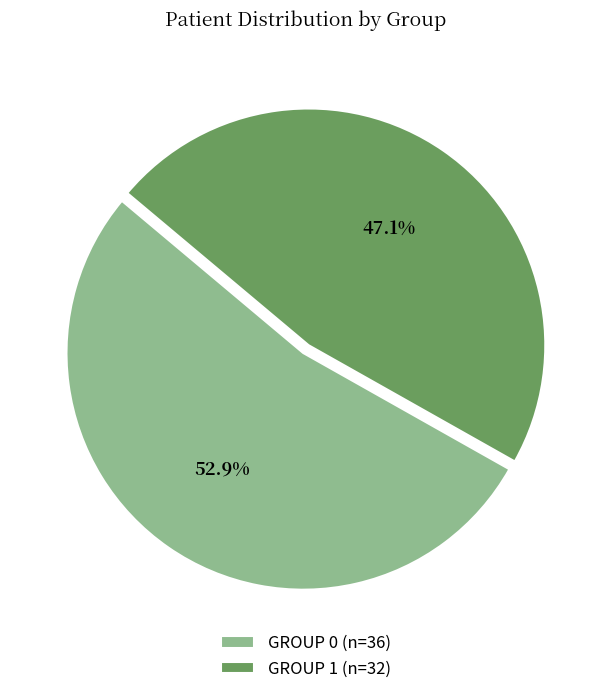

Do GROUP 0 (n=36) and GROUP 1 (n=32) together represent more than half of the pie?

Yes